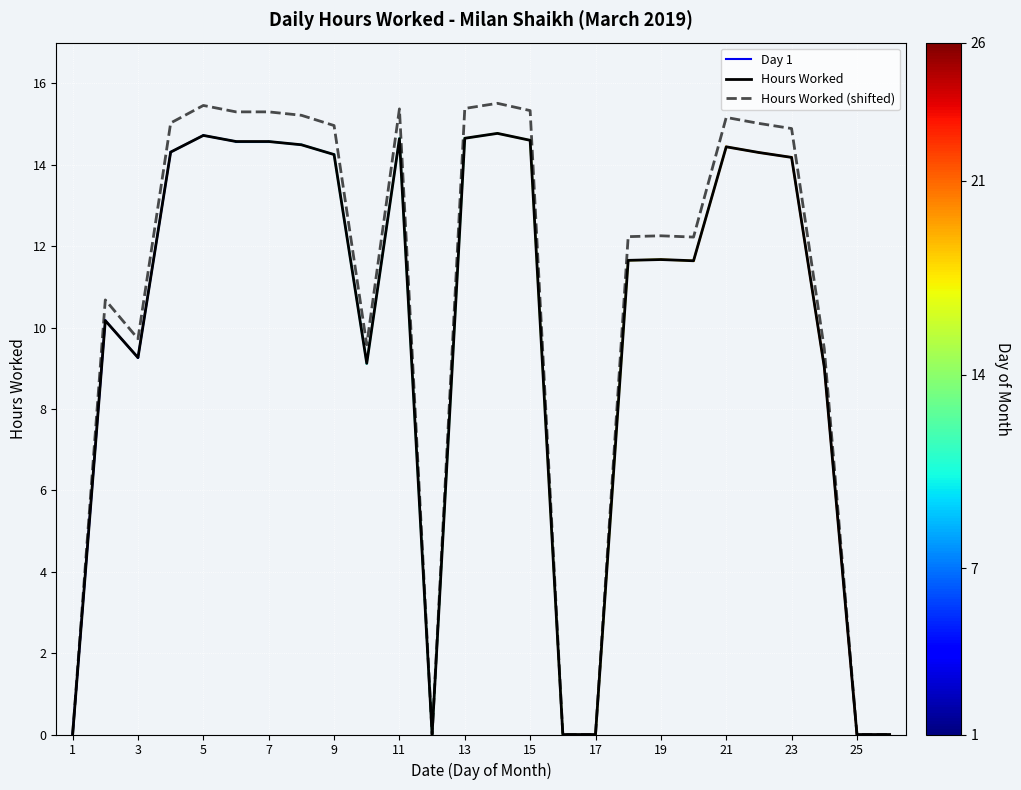

The value of Hours Worked at 13 is 14.7. True or false?

True